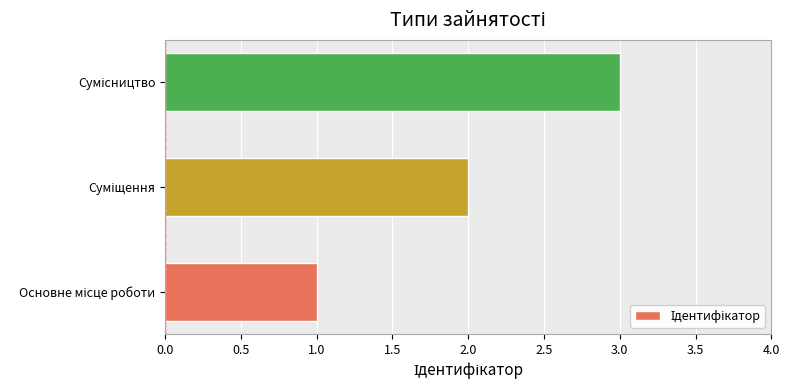

What is the greatest value displayed?

3